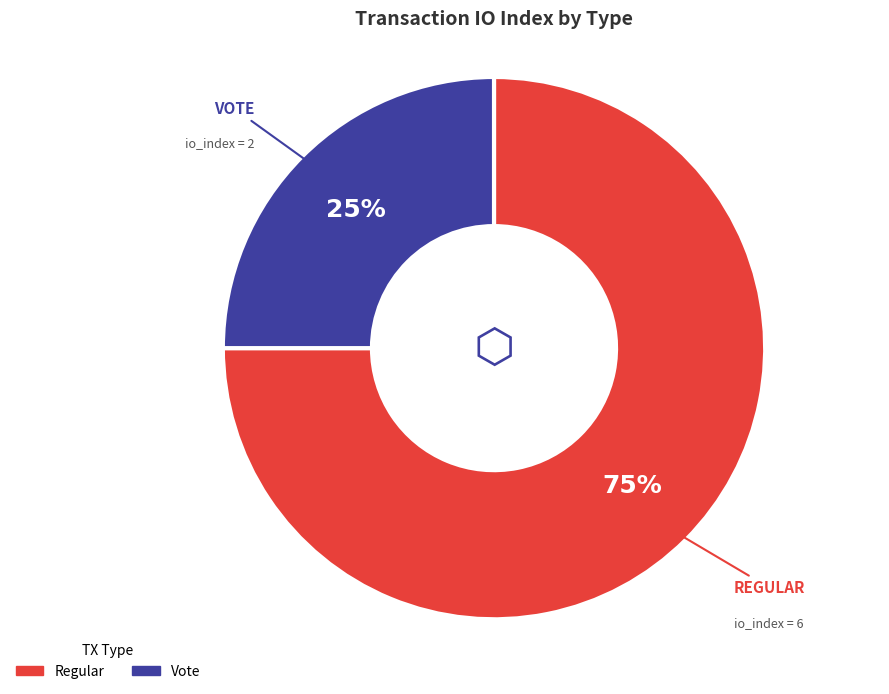

To the nearest percent, what is the difference between the largest and smallest slice percentages?

50%